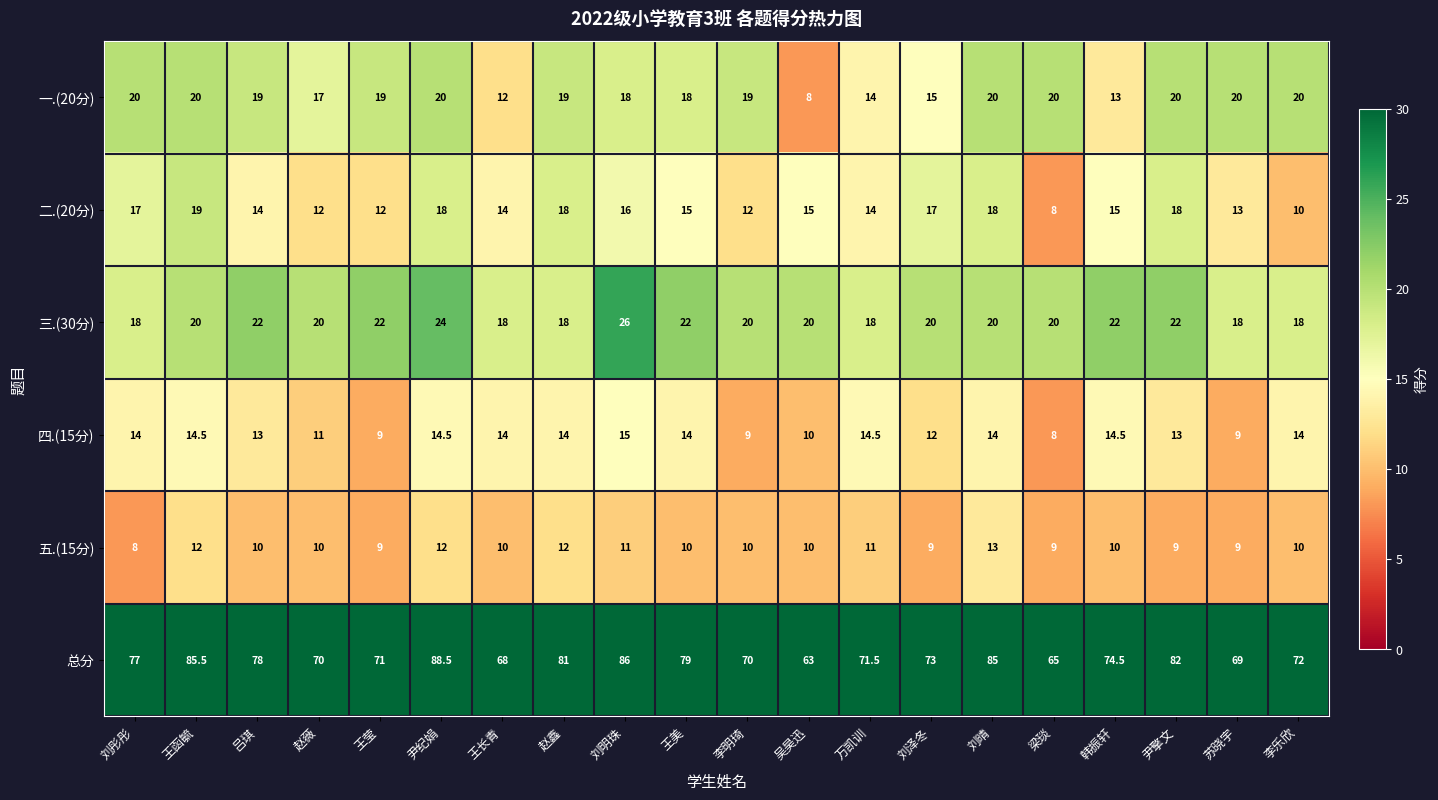

What is the lowest value of the 总分 series?

63.0